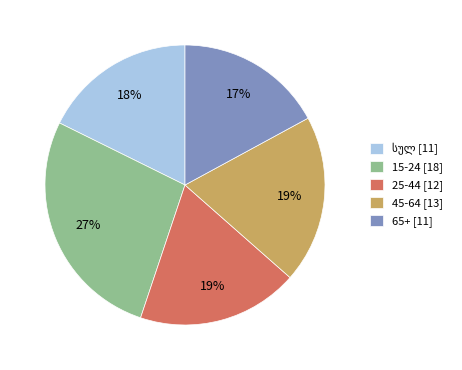

Between 65+ and 15-24, which is larger?

15-24